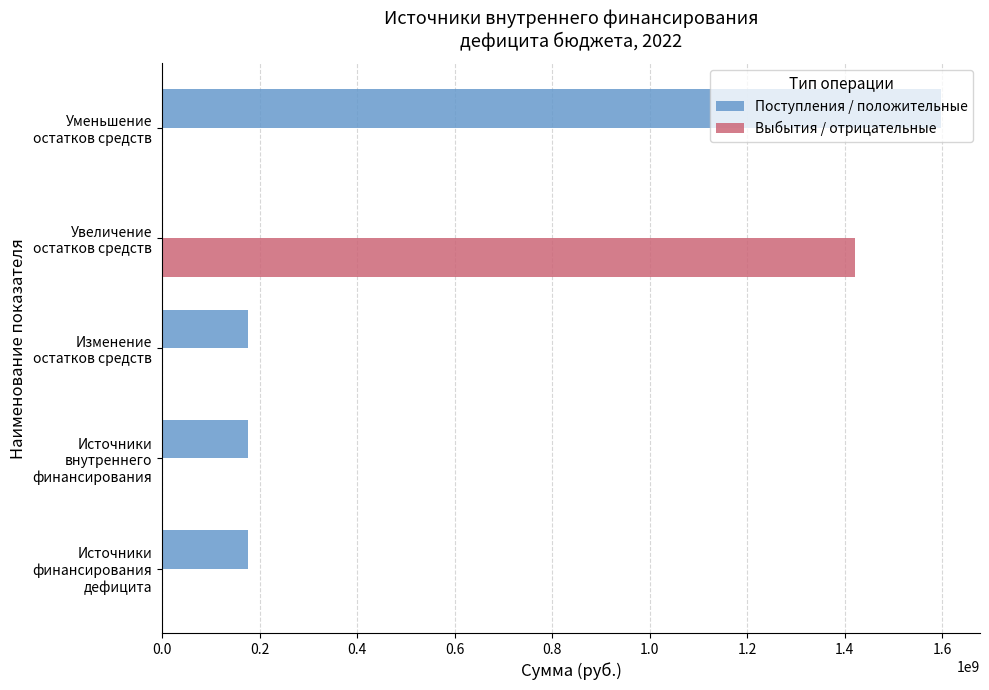

What is the sum of all Поступления / положительные values?

2126620761.7